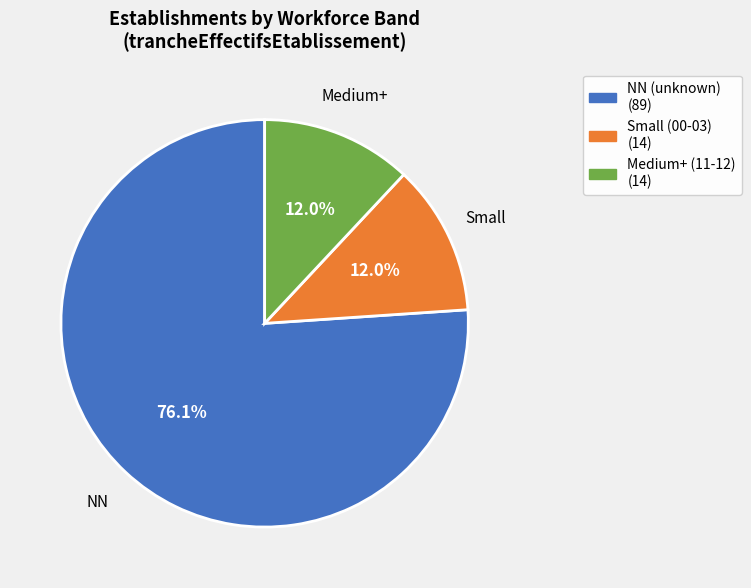

How many slices are in this pie chart?

3